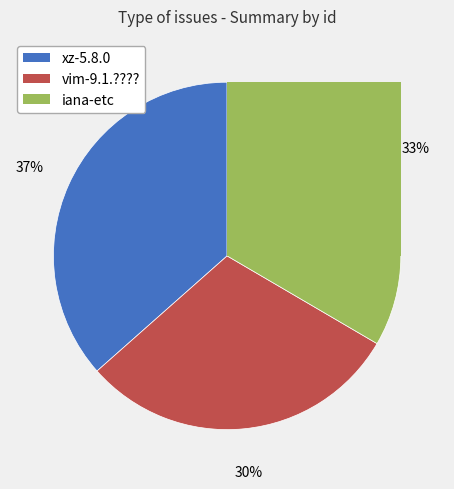

To the nearest percent, what portion does vim-9.1.???? (Update before release) represent?

30%